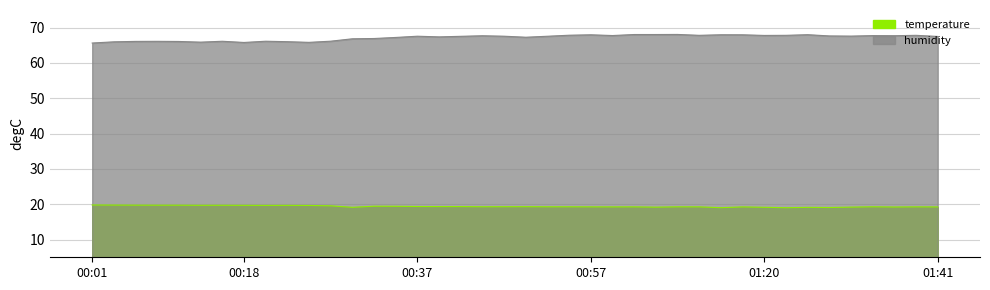

List the labels in order of temperature value, largest first.

00:01, 00:03, 00:06, 00:08, 00:11, 00:15, 00:13, 00:18, 00:23, 00:20, 00:25, 00:28, 00:33, 00:35, 00:37, 00:40, 00:42, 00:50, 00:47, 00:45, 00:52, 00:54, 01:34, 01:07, 00:57, 01:02, 01:09, 01:38, 00:59, 01:17, 01:41, 01:36, 01:31, 01:04, 01:20, 00:30, 01:26, 01:29, 01:12, 01:23